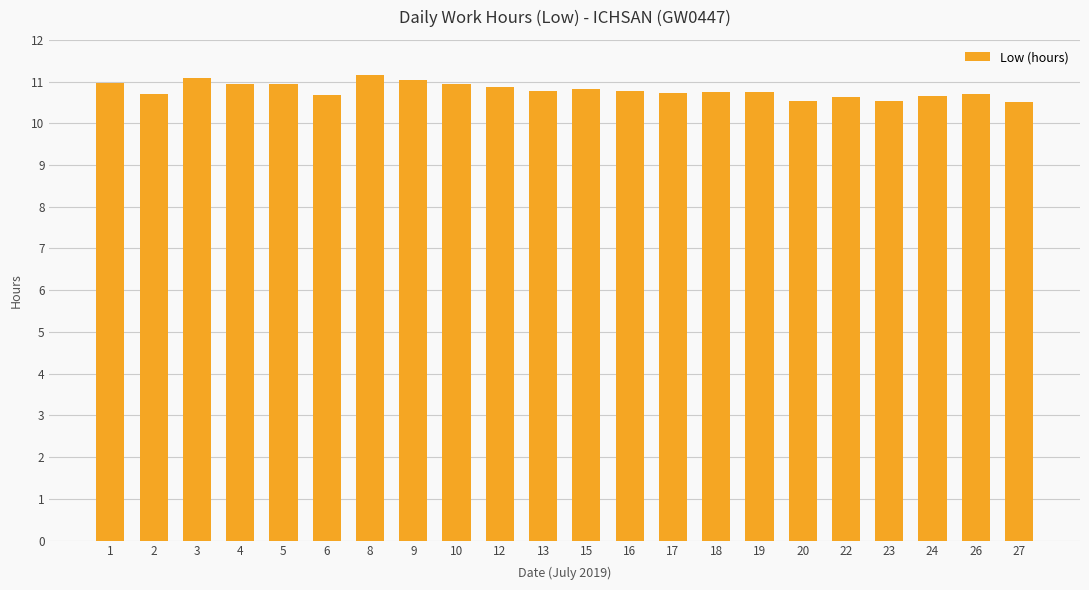

What is the difference between the values at 22 and 8?

0.5